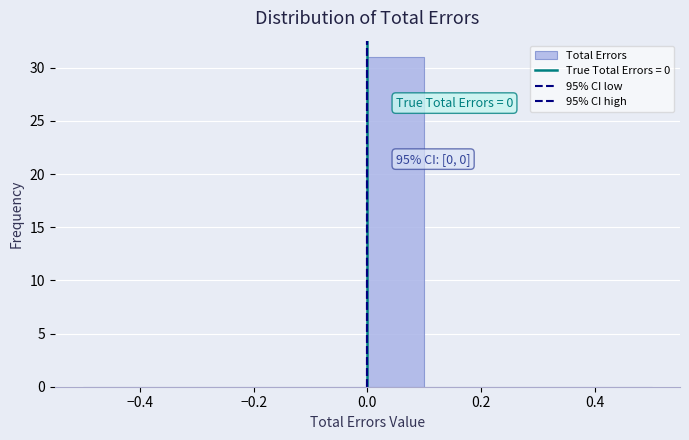

Which range on the x-axis has the tallest bar?

0.0 to 0.1